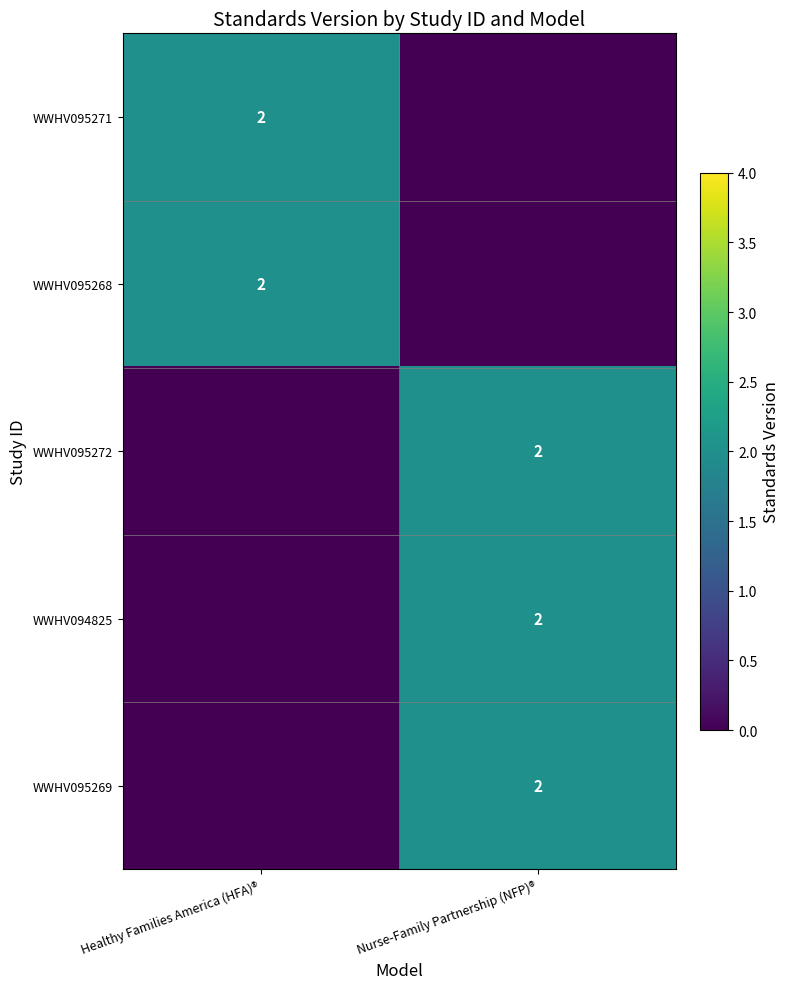

What is the total value across all series at Nurse-Family Partnership (NFP)®?

6